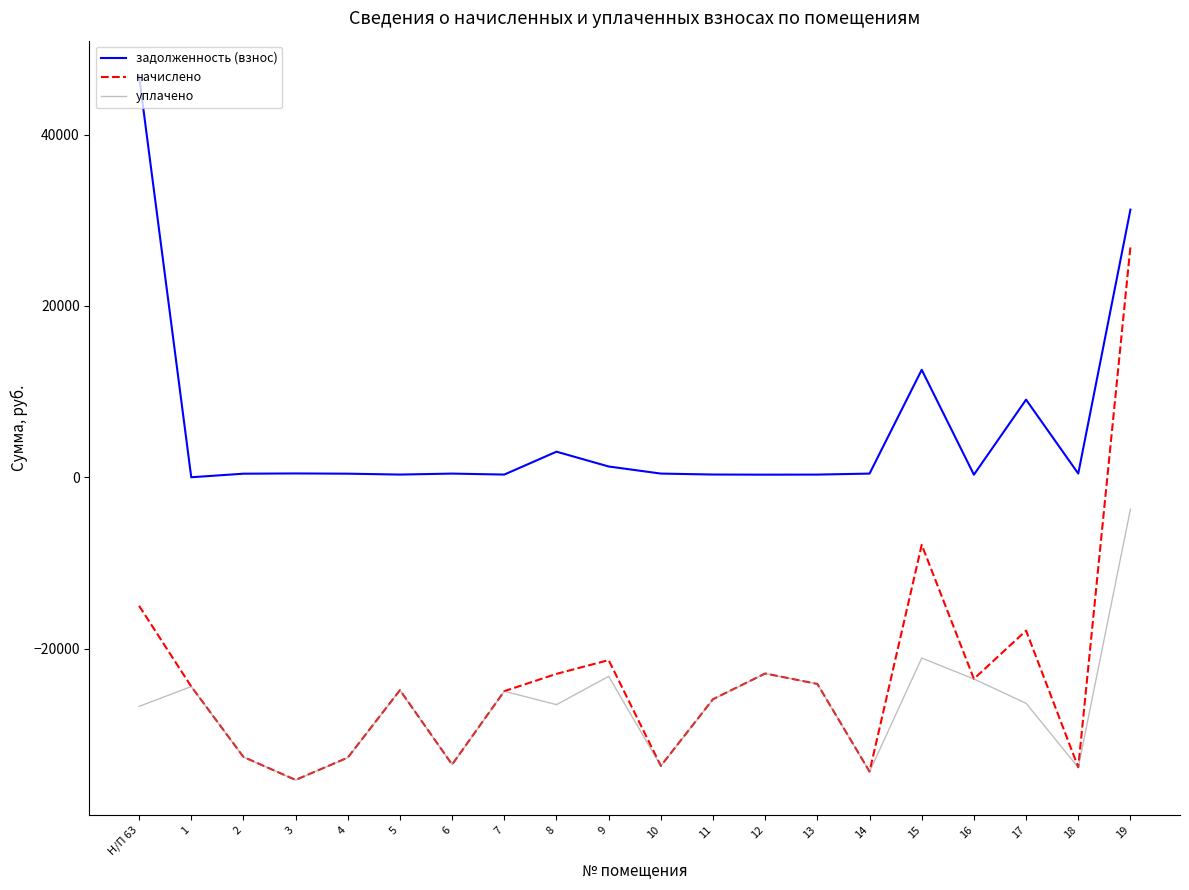

Is the value of начислено at 10 greater than the value of задолженность (взнос) at 16?

No